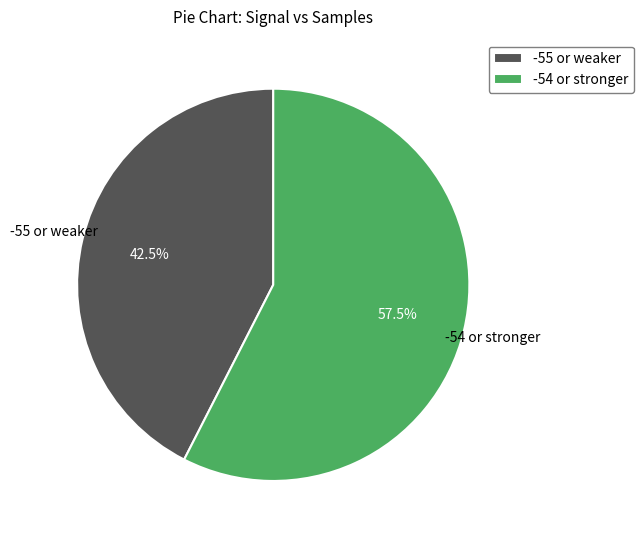

Between -54 or stronger and -55 or weaker, which is larger?

-54 or stronger